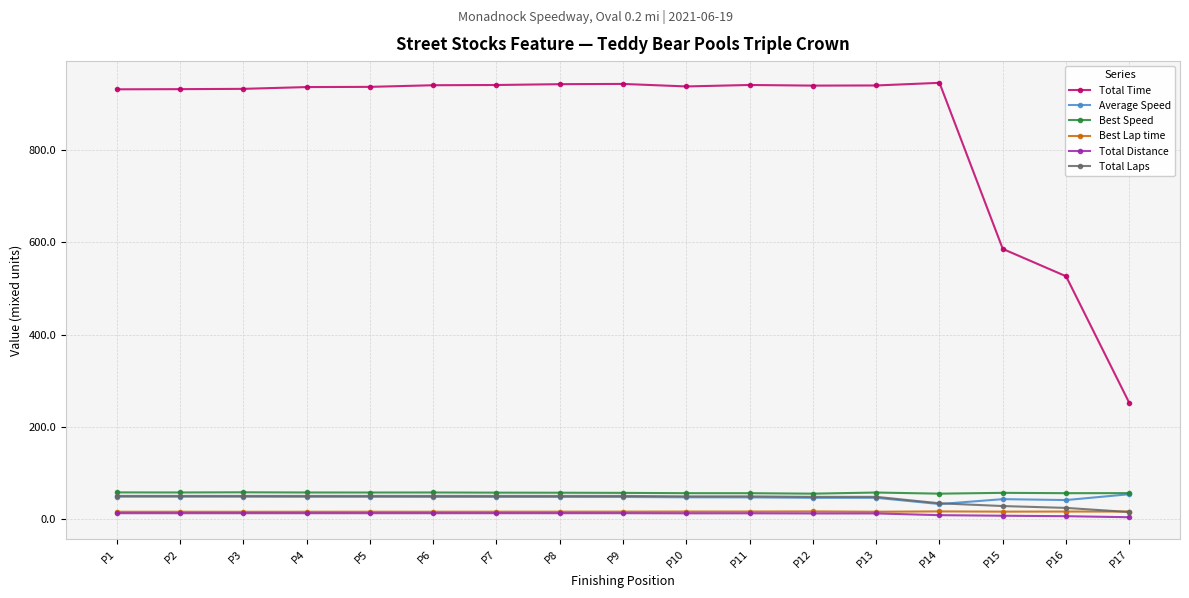

What is the maximum value shown in the chart?

946.4